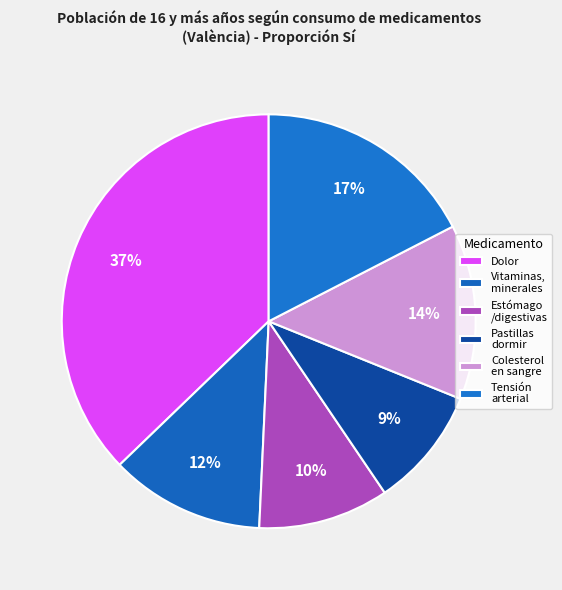

To the nearest percent, what is the difference between the largest and smallest slice percentages?

28%